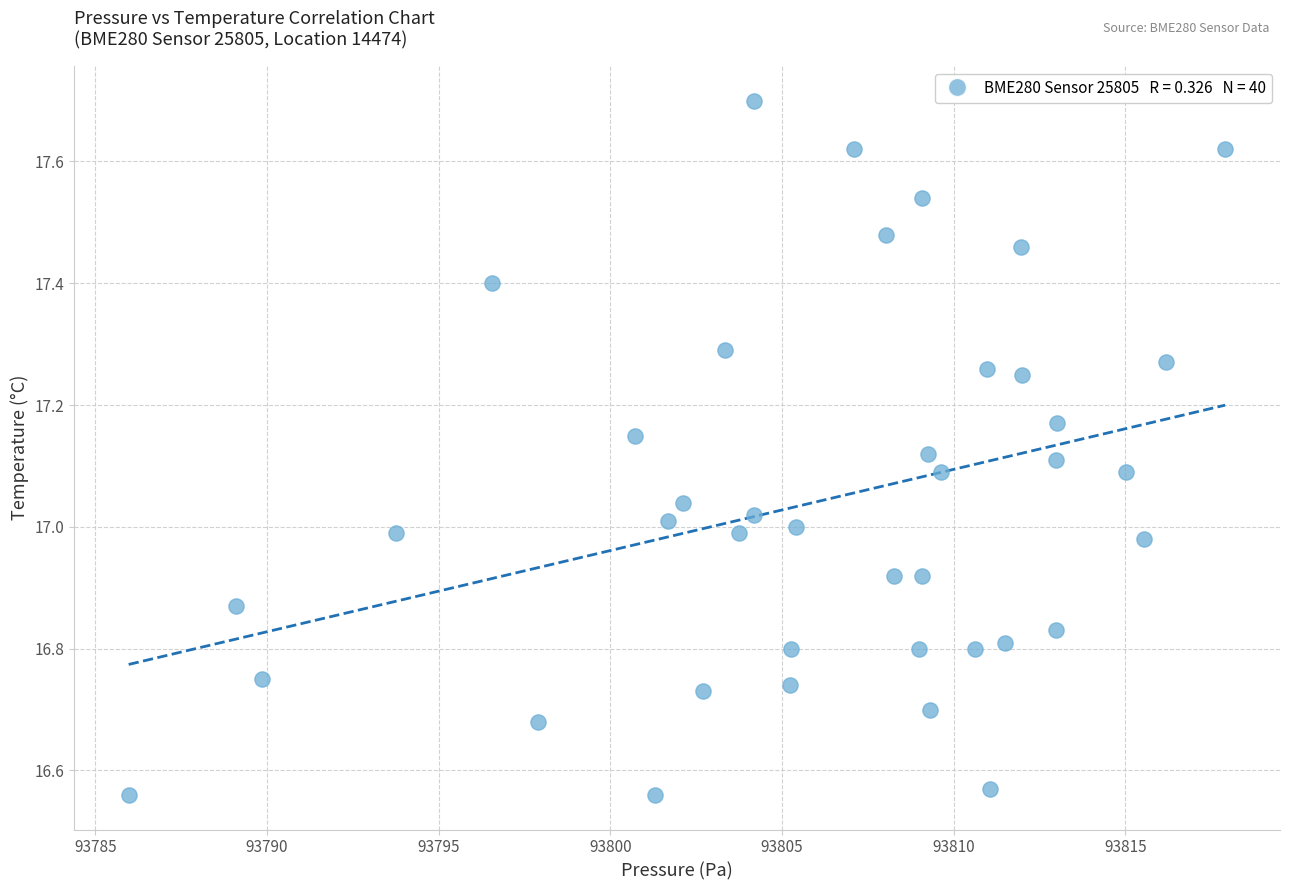

What is the range of Y values (max minus min)?

1.1